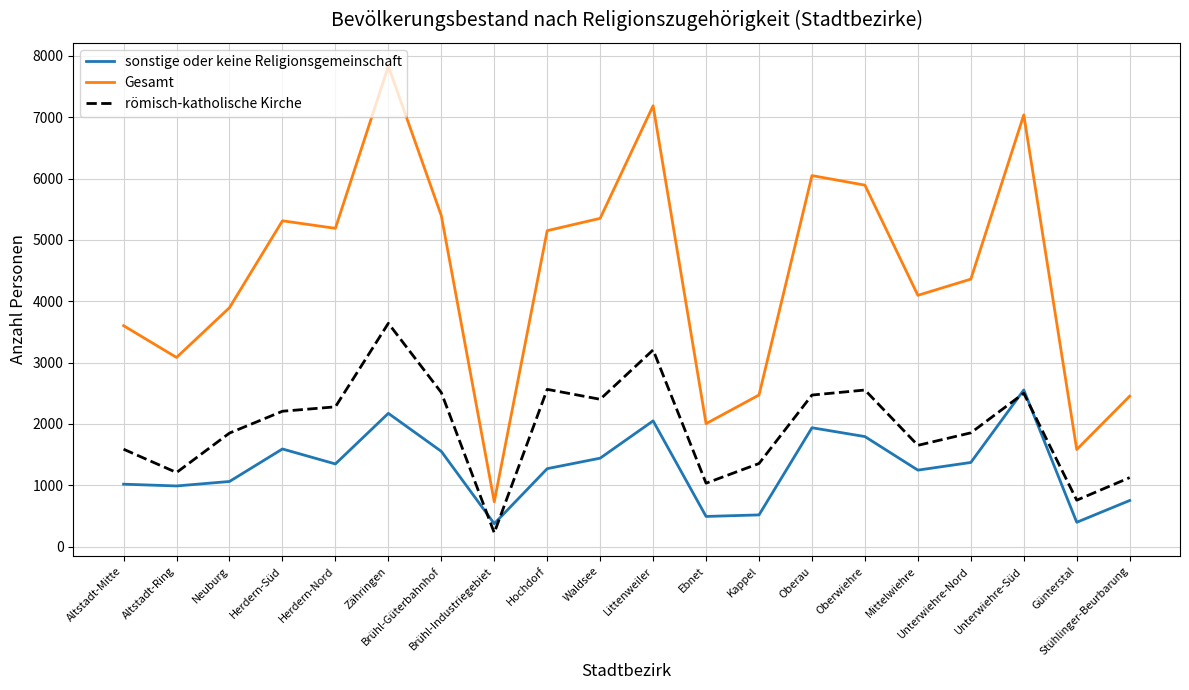

What is the difference between the römisch-katholische Kirche values at Hochdorf and Waldsee?

162